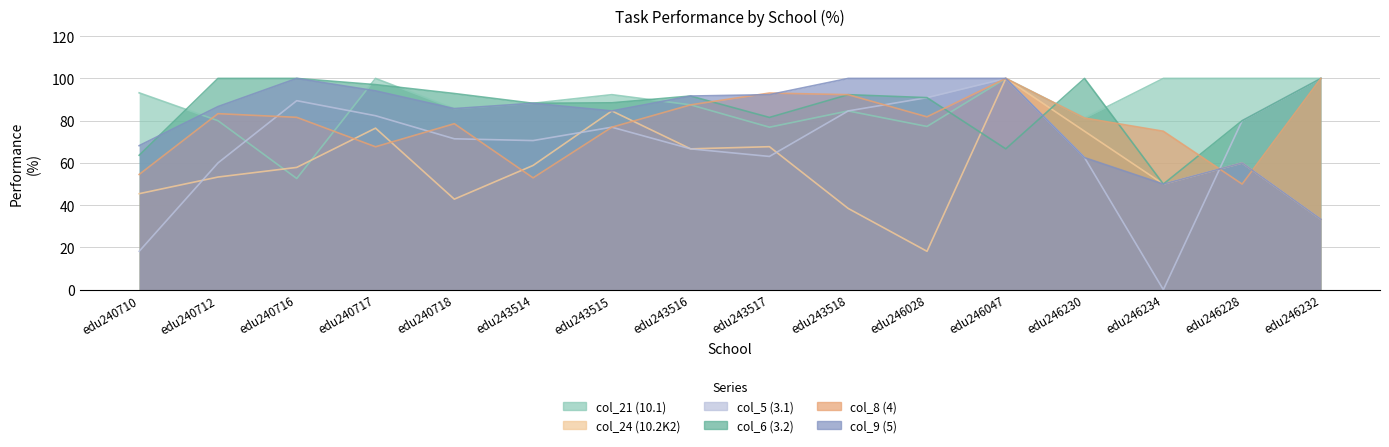

Reading left to right, list all the values displayed in this chart.

col_21 (10.1): 93.2	80.0	52.6	100.0	85.7	88.2	92.3	87.5	76.9	84.6	77.3	100.0	81.2	100.0	100.0	100.0
col_24 (10.2K2): 45.5	53.3	57.9	76.5	42.9	58.8	84.6	66.7	67.7	38.5	18.2	100.0	75.0	50.0	60.0	33.3
col_5 (3.1): 18.2	60.0	89.5	82.3	71.4	70.6	76.9	66.7	63.1	84.6	90.9	100.0	62.5	0.0	80.0	100.0
col_6 (3.2): 63.6	100.0	100.0	97.1	92.9	88.2	88.5	91.7	81.5	92.3	90.9	66.7	100.0	50.0	80.0	100.0
col_8 (4): 54.5	83.3	81.6	67.7	78.6	52.9	76.9	87.5	93.1	92.3	81.8	100.0	81.2	75.0	50.0	100.0
col_9 (5): 68.2	86.7	100.0	94.1	85.7	88.2	84.6	91.7	92.3	100.0	100.0	100.0	62.5	50.0	60.0	33.3